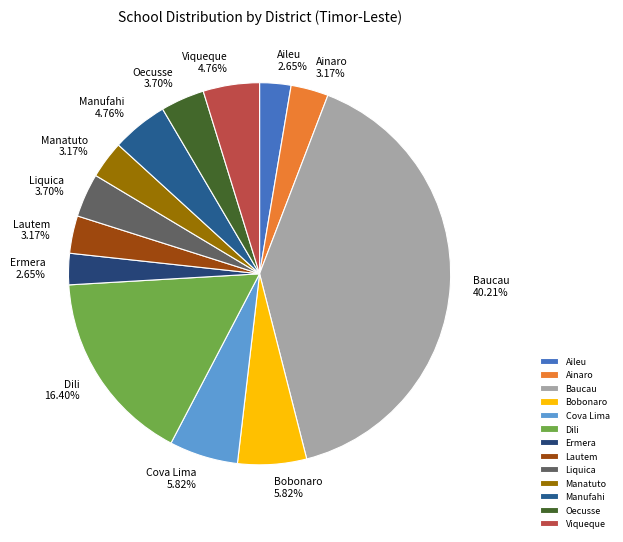

To the nearest percent, what is the difference between the Dili and Baucau slice percentages?

24%